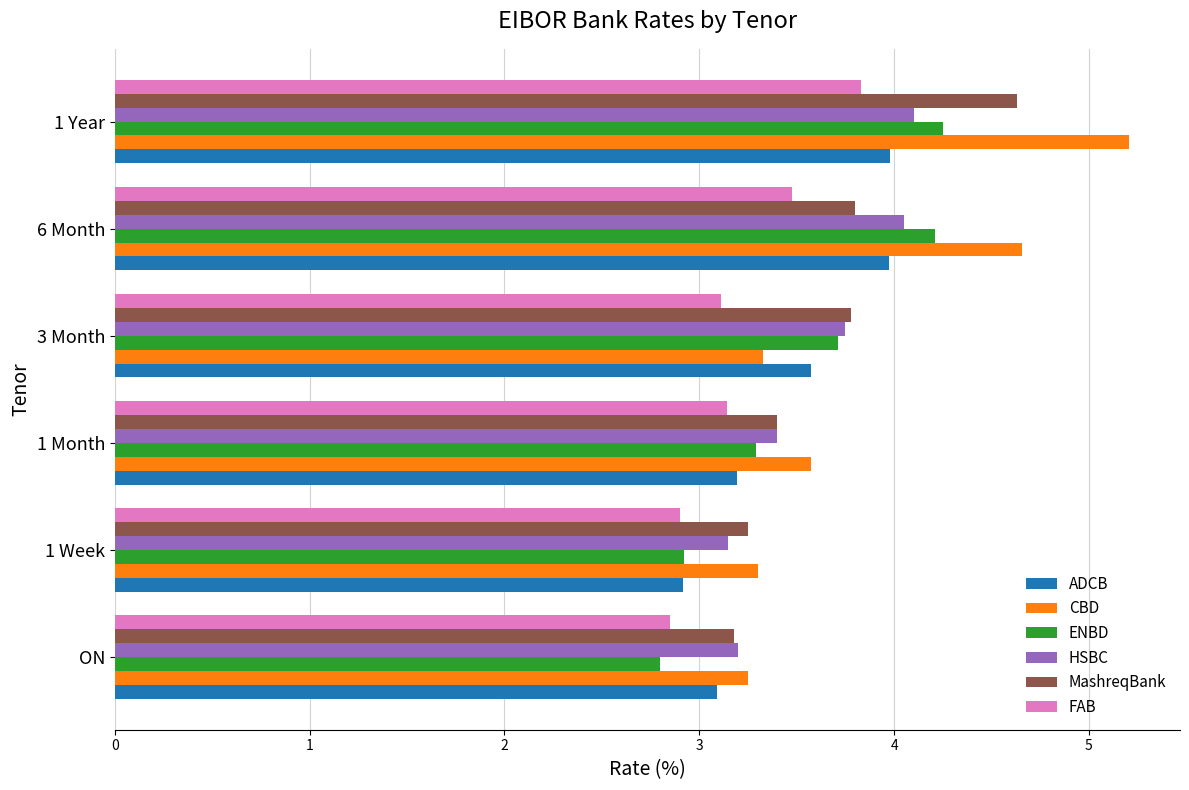

What is the average value of the FAB series?

3.2